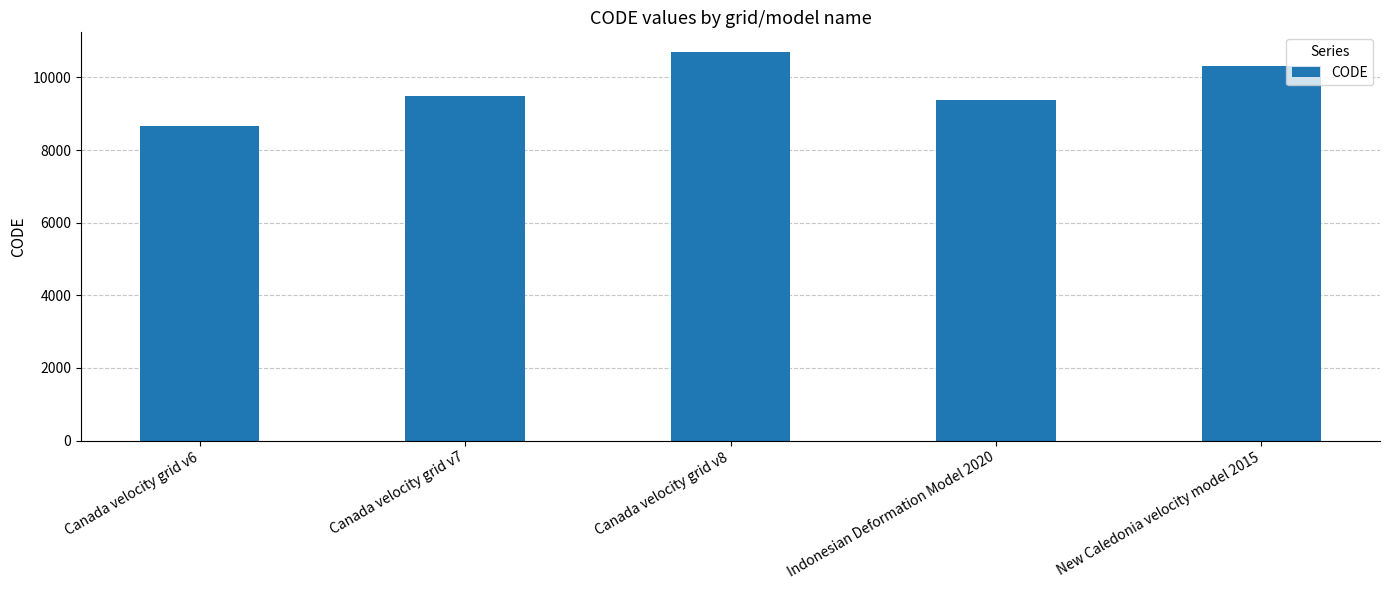

The value at Canada velocity grid v6 is 8676. True or false?

True